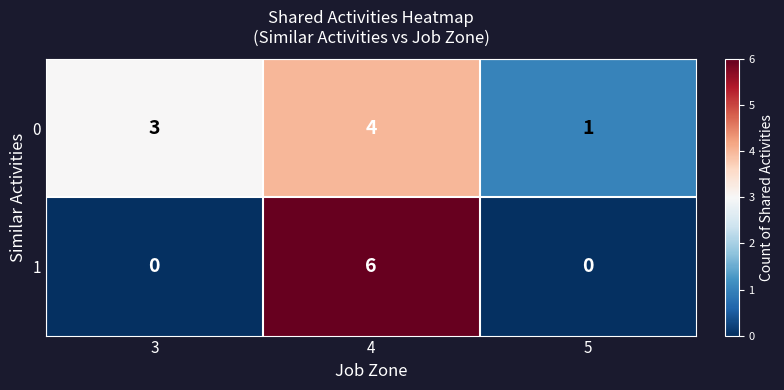

Rank the series by their maximum value, from lowest to highest.

0, 1